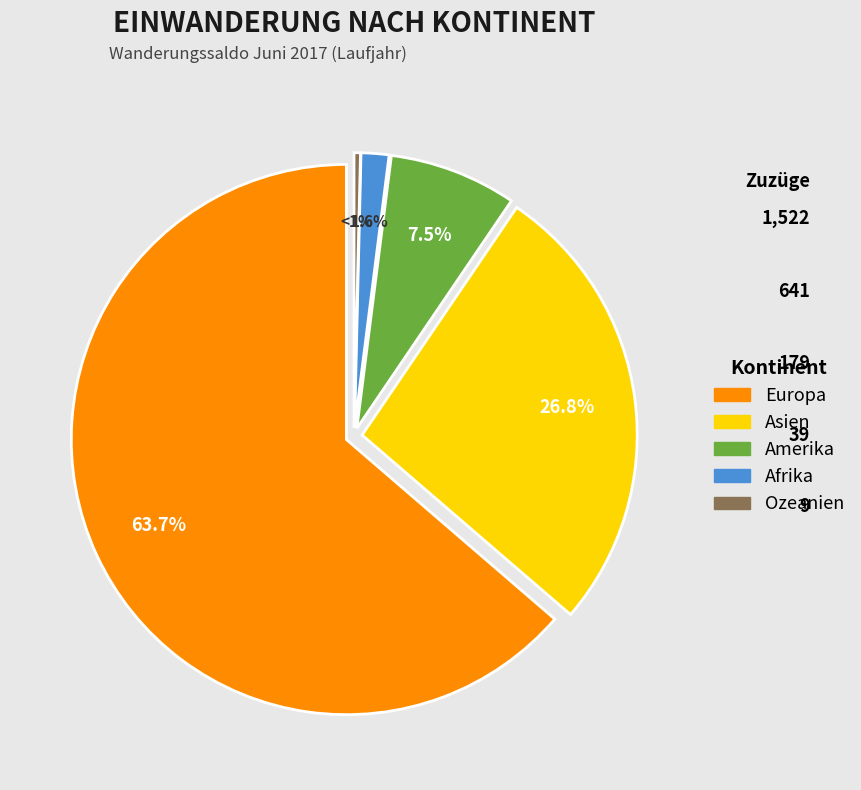

Is Afrika the majority of the pie?

No